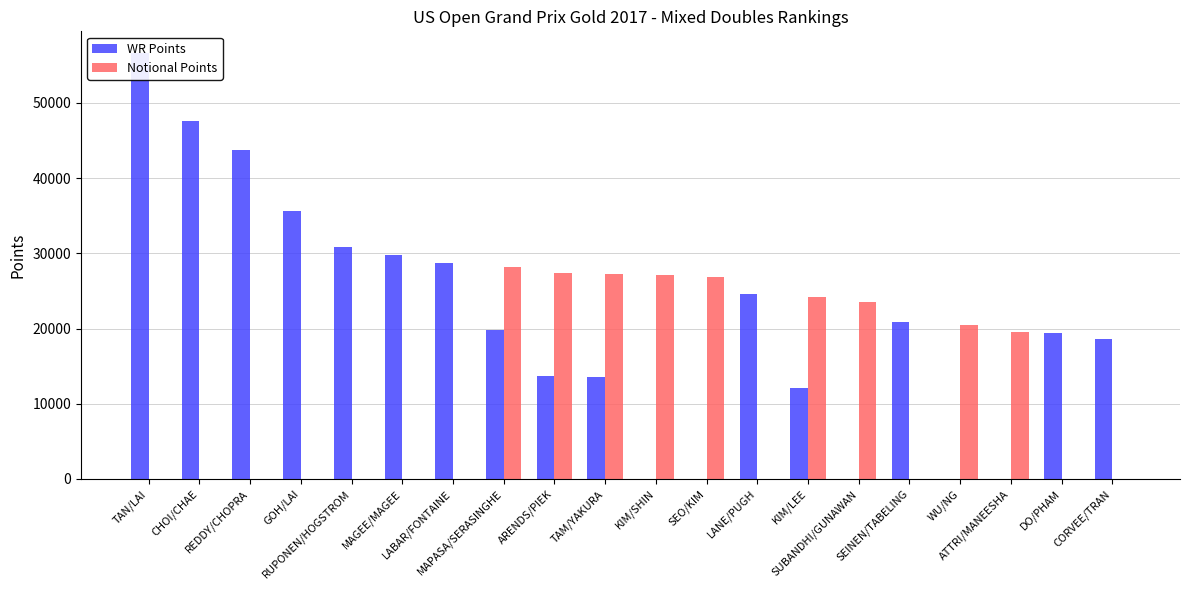

How many bars are there in total?

40